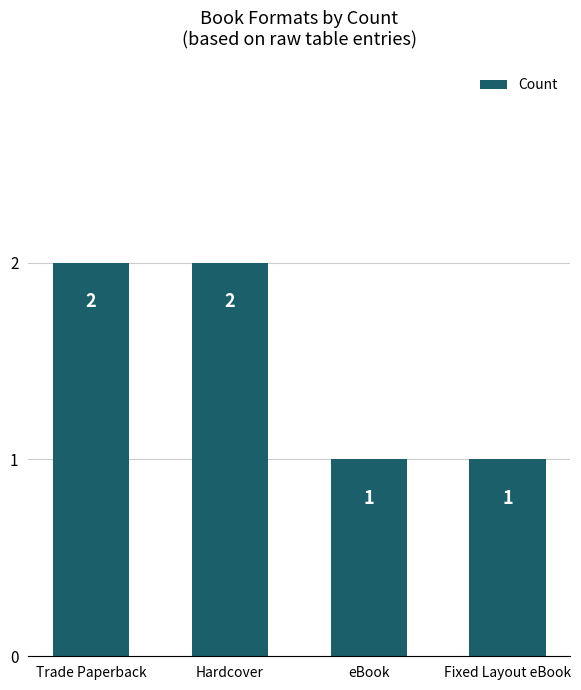

Approximately how many times larger is the value at eBook compared to Trade Paperback?

0.5